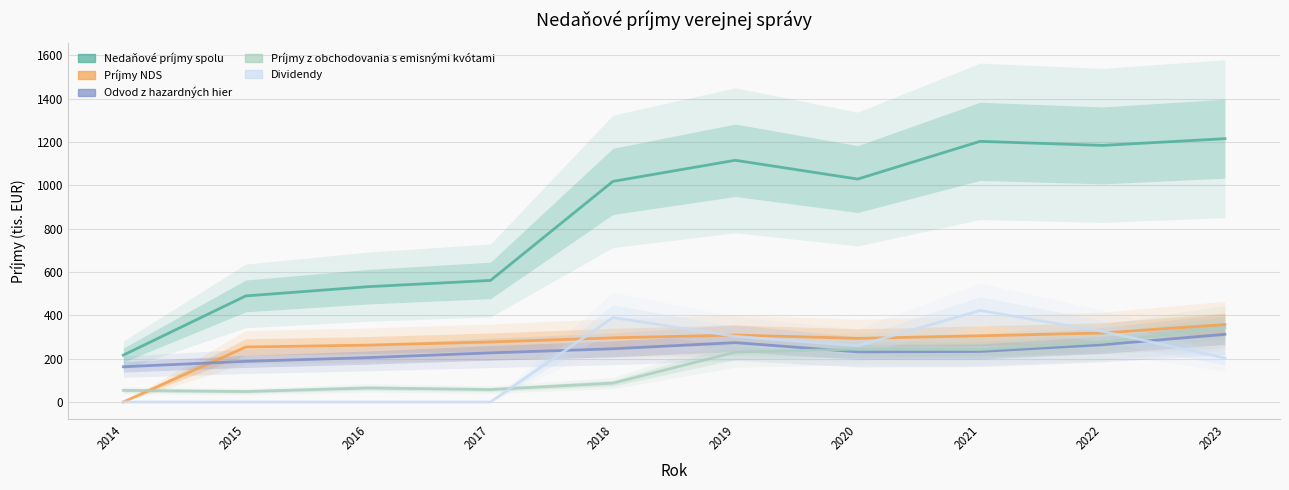

How many distinct data groups are displayed?

5